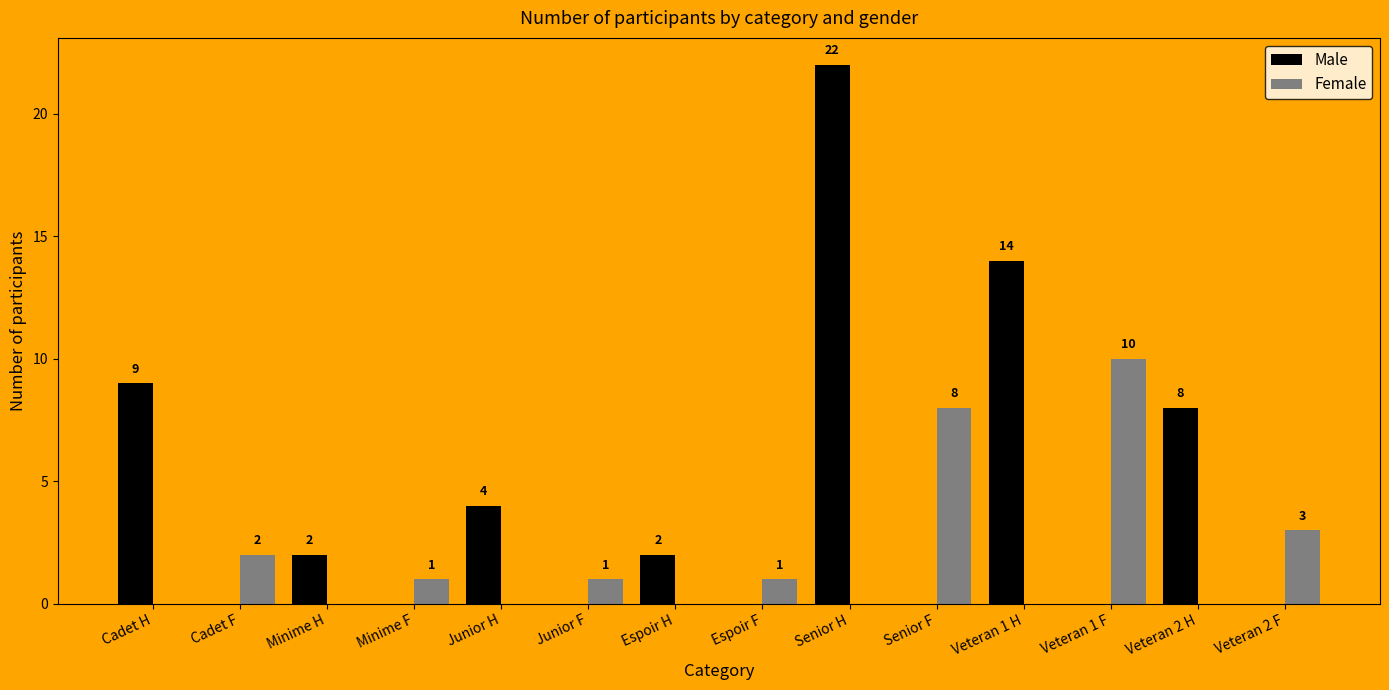

Which series has the largest total across all categories?

Male